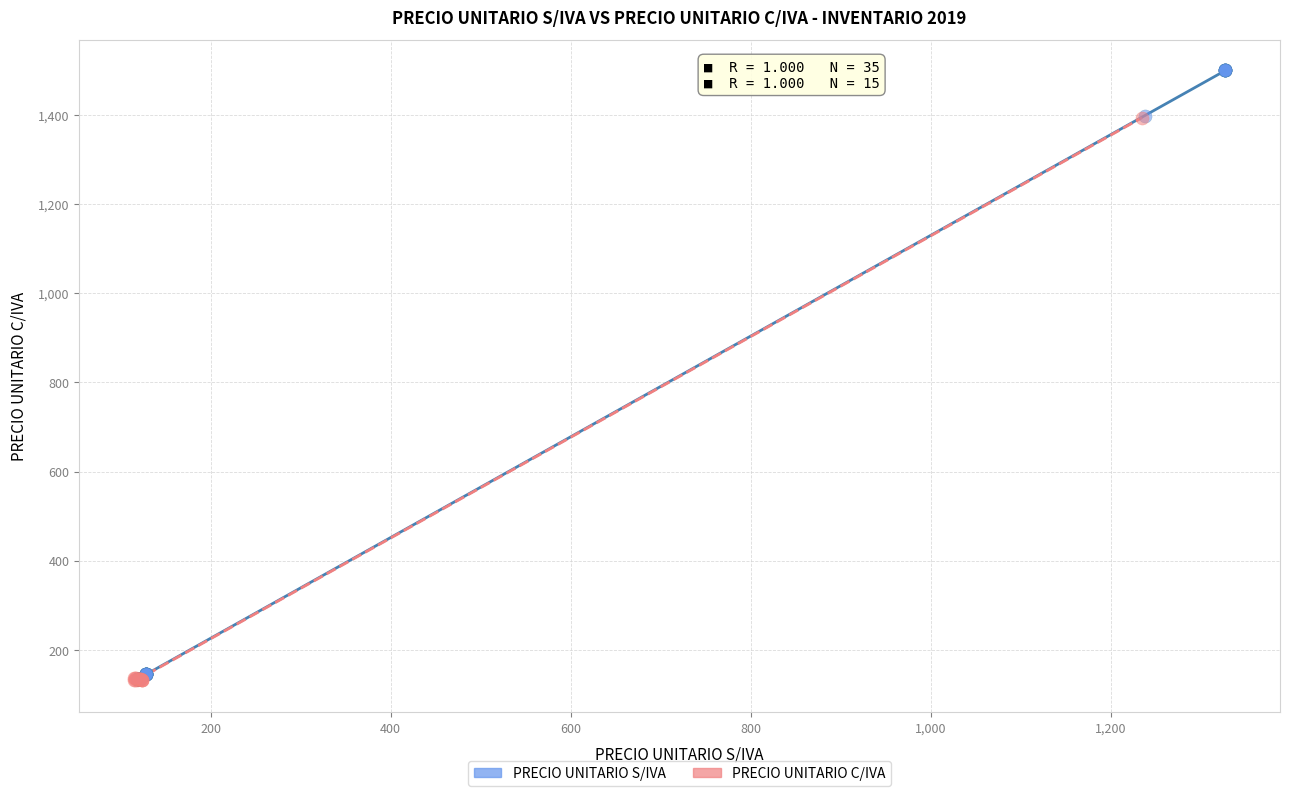

Which series reaches the maximum Y coordinate?

PRECIO UNITARIO S/IVA